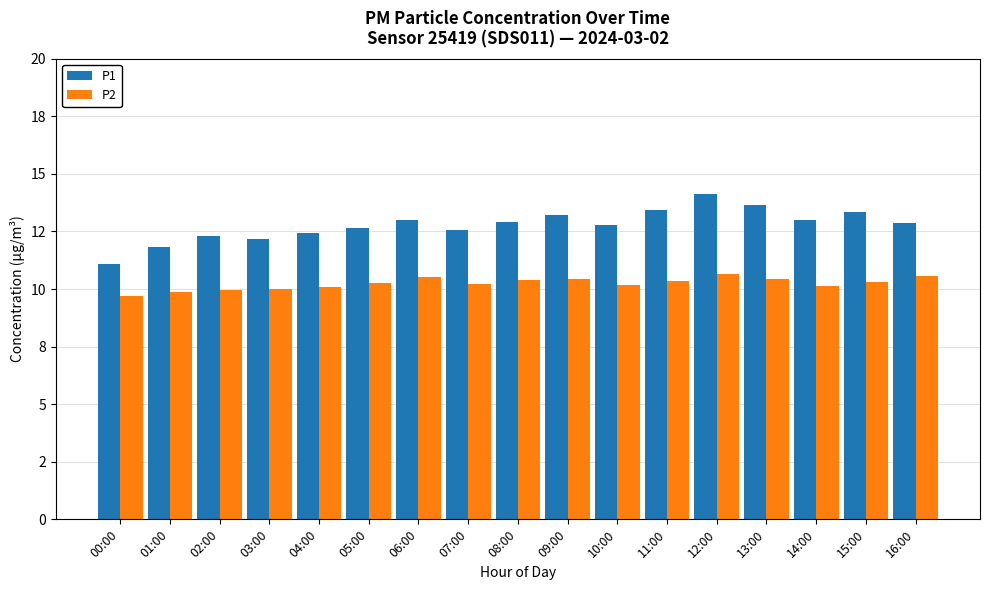

Reading right to left, transcribe all the data shown in this chart.

P1: 12.9	13.3	13.0	13.7	14.1	13.4	12.8	13.2	12.9	12.6	13.0	12.7	12.4	12.2	12.3	11.8	11.1
P2: 10.6	10.3	10.2	10.4	10.7	10.3	10.2	10.4	10.4	10.2	10.5	10.3	10.1	10.0	10.0	9.9	9.7